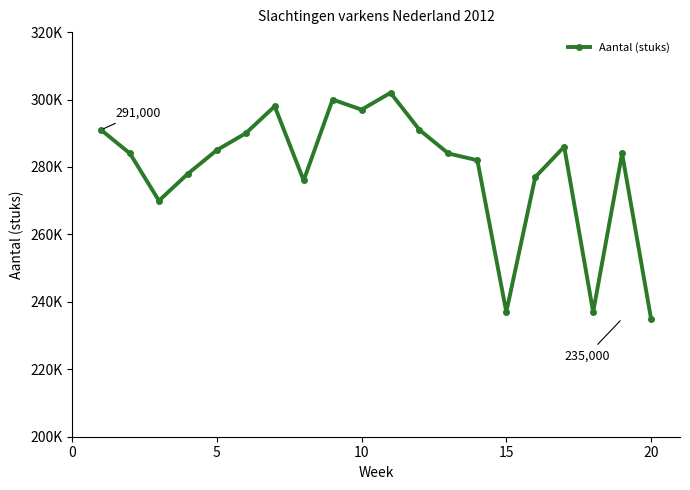

Does the chart have visible grid lines?

No